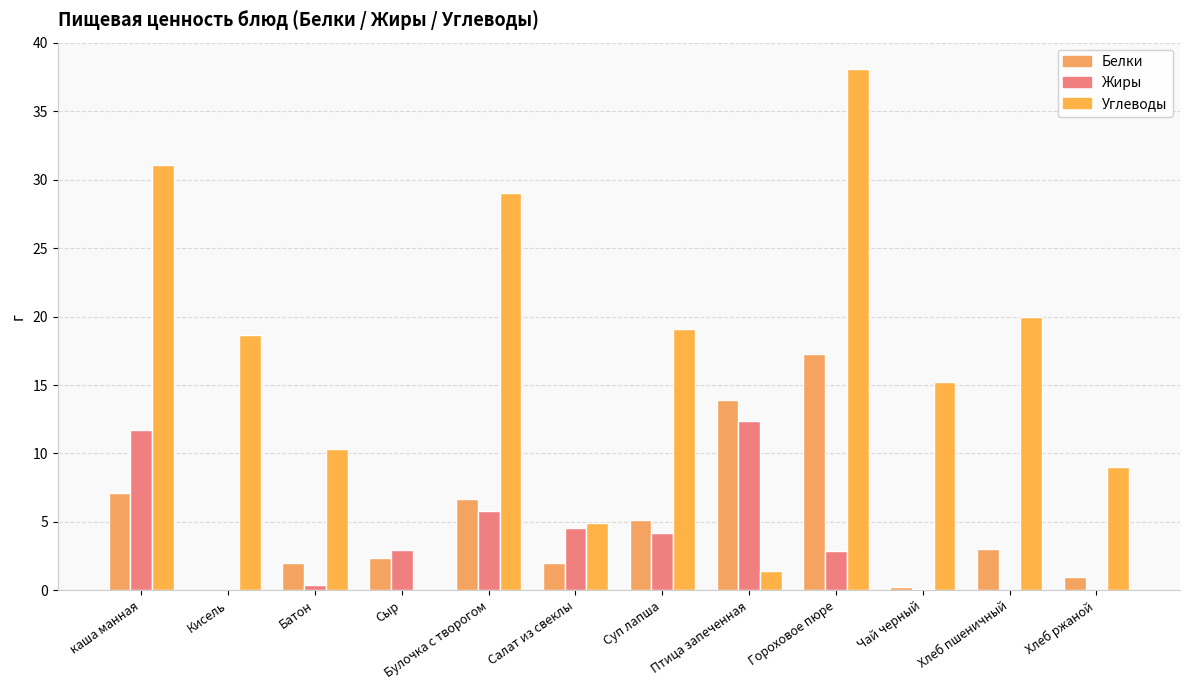

What is the spread (max minus min) of values at Салат из свеклы?

3.0